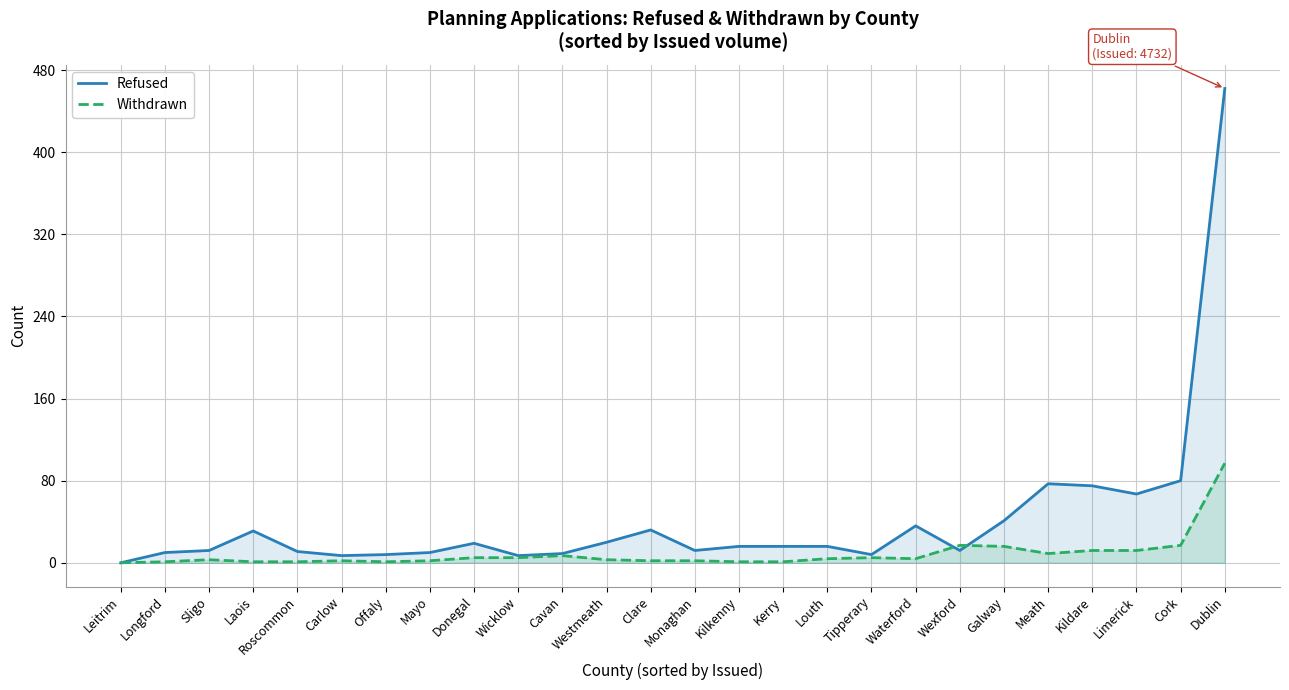

Reading right to left, transcribe all the data shown in this chart.

Refused: 462	80	67	75	77	41	12	36	8	16	16	16	12	32	20	9	7	19	10	8	7	11	31	12	10	0
Withdrawn: 97	17	12	12	9	16	17	4	5	4	1	1	2	2	3	7	5	5	2	1	2	1	1	3	1	0